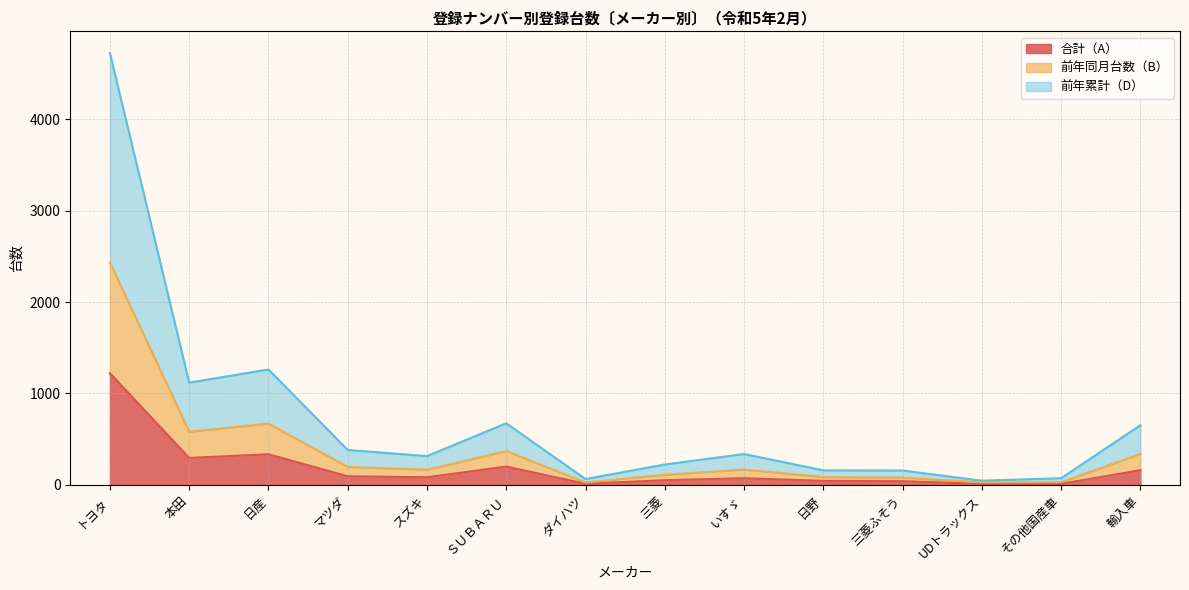

True or false: 合計（A） and 前年同月台数（B） intersect in this chart.

False